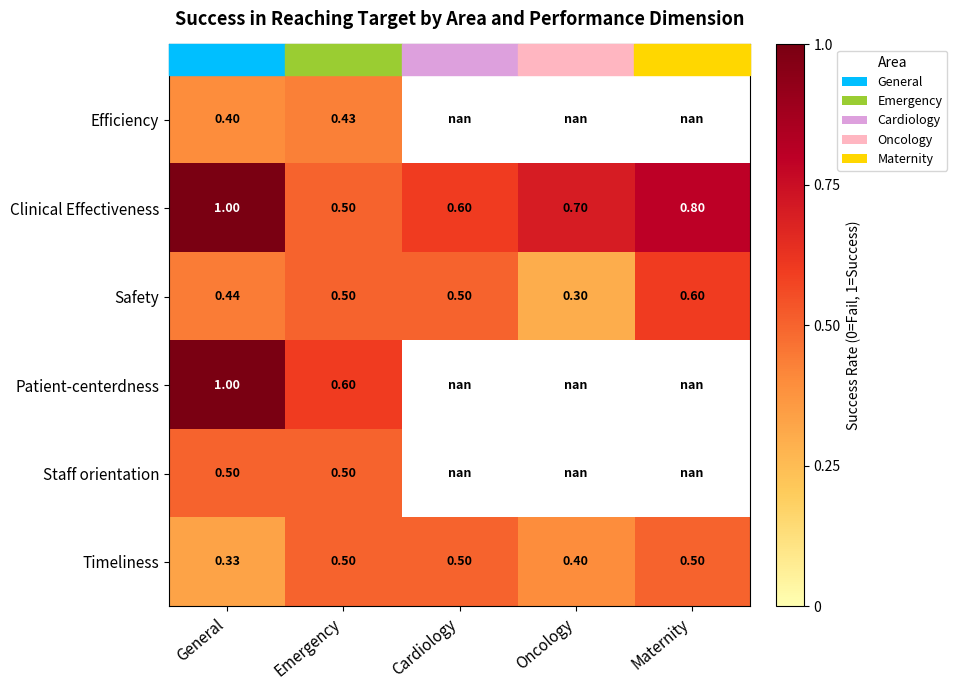

At which label is Timeliness closest to 0?

General